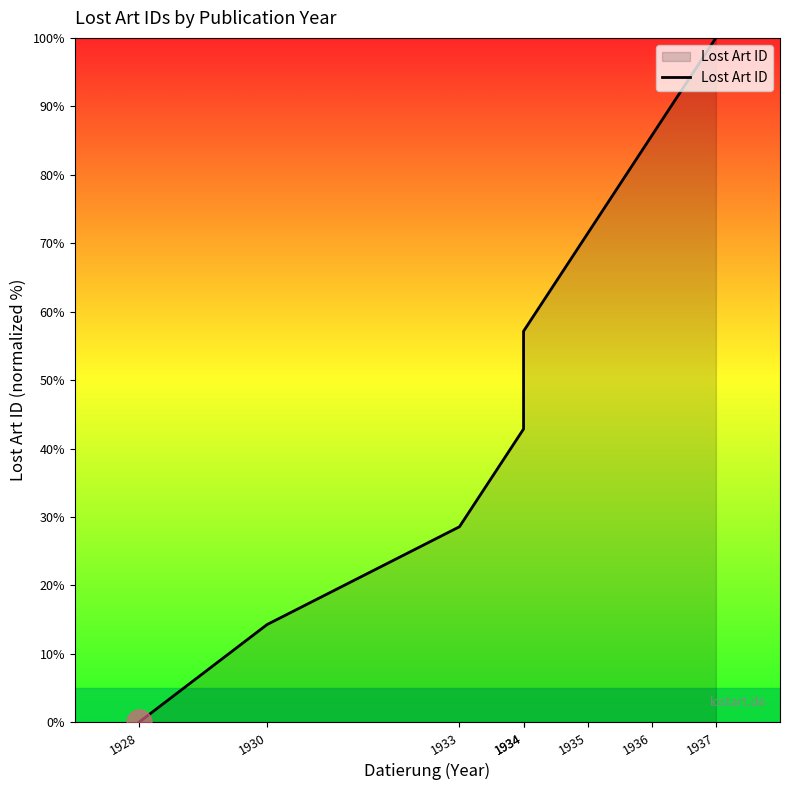

How many values exceed 57?

4